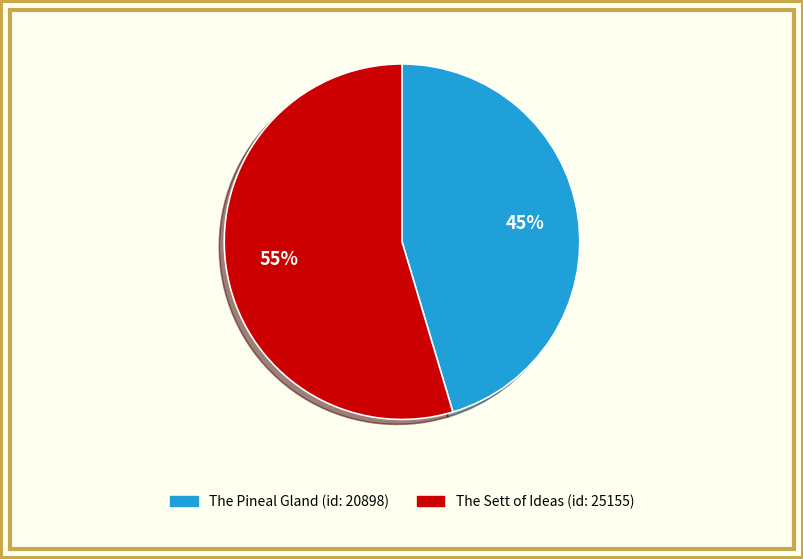

What percentage is NOT represented by The Sett of Ideas (id: 25155)?

45.4%